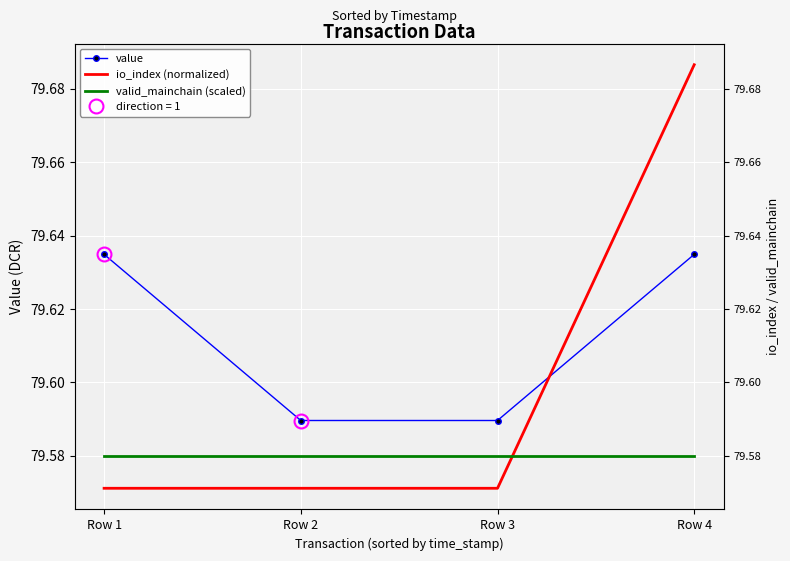

Is this an area chart (filled region under the line)?

No